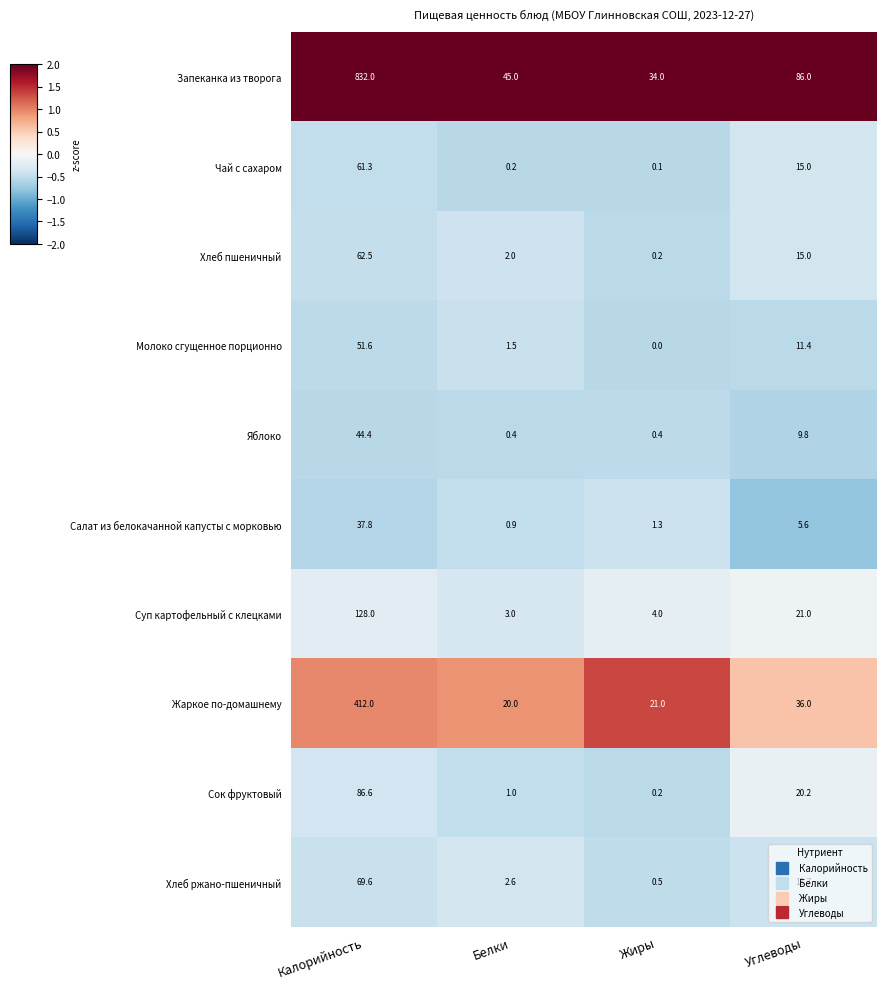

Which series has the widest spread of values?

Запеканка из творога